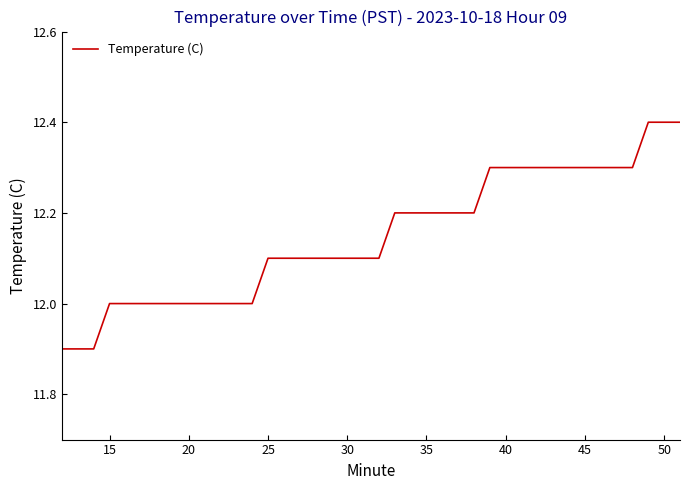

How many lines are shown in the chart?

1